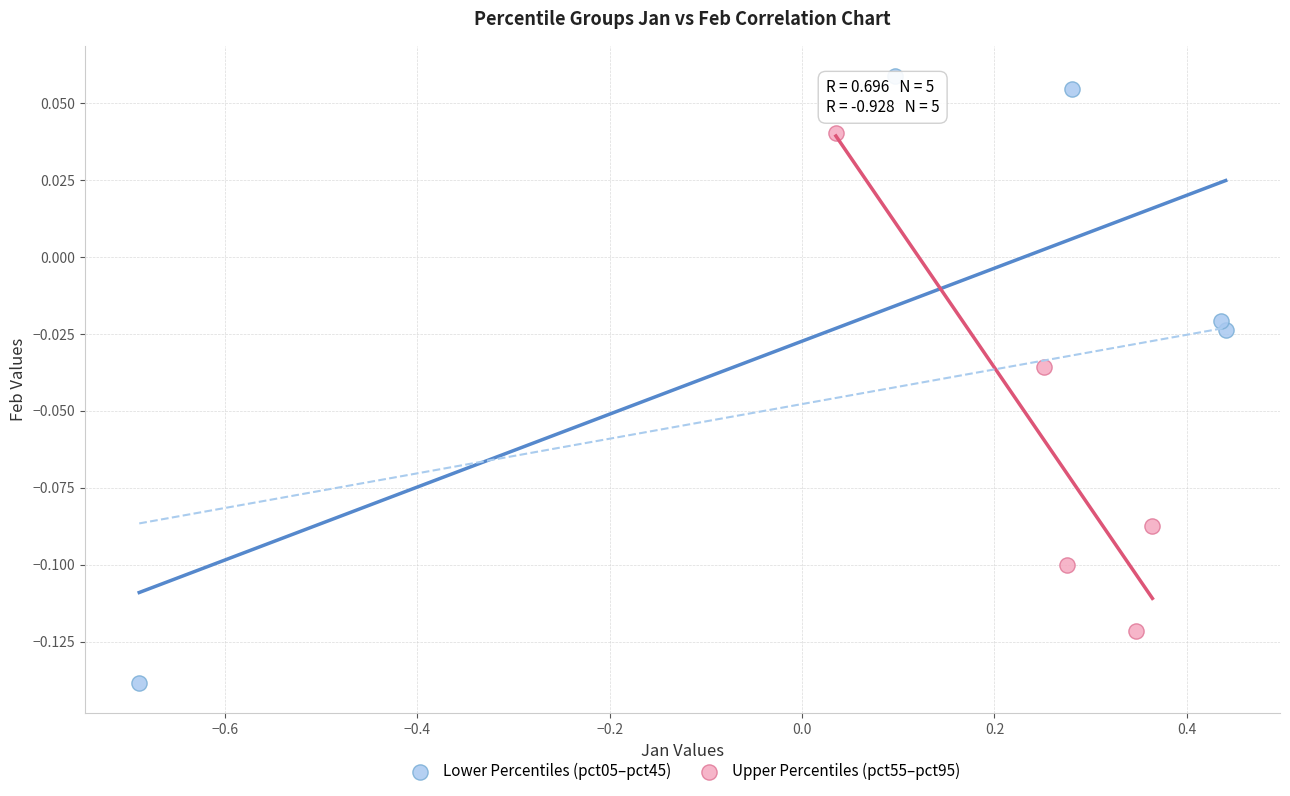

Which series has the widest spread of Y values?

Lower Percentiles (pct05–pct45)